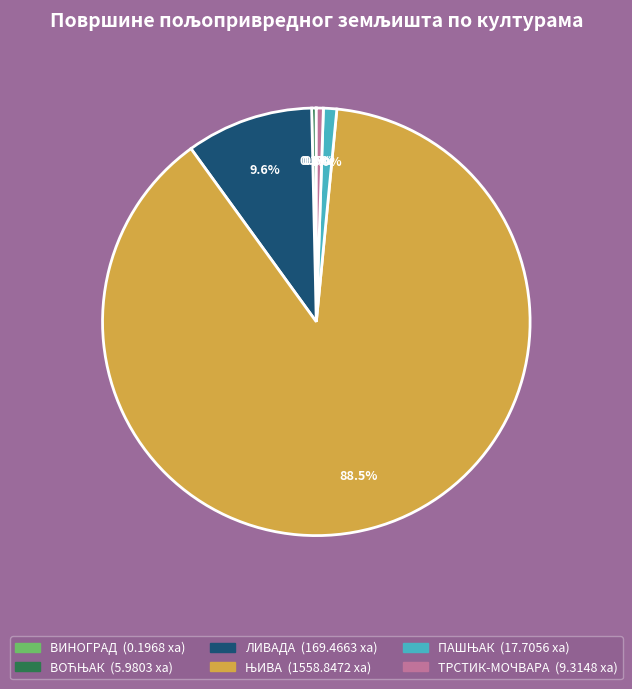

Is there a majority slice in this chart?

Yes